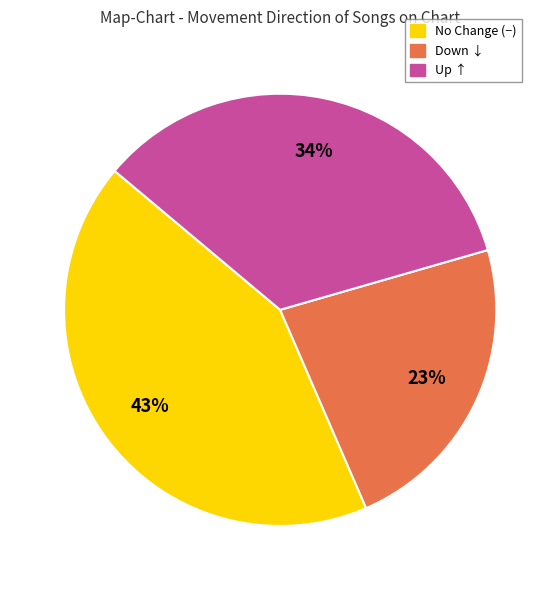

To the nearest percent, what is the difference between the largest and smallest slice percentages?

20%